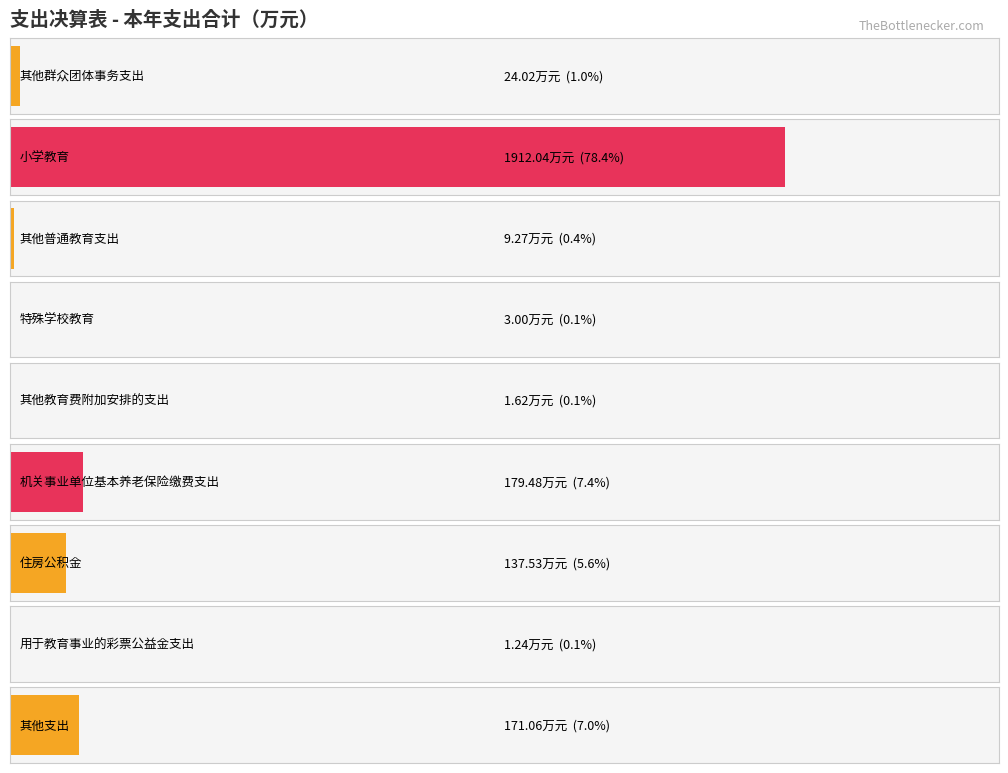

The chart shows a value of 0.5 at 用于教育事业的彩票公益金支出. True or false?

False